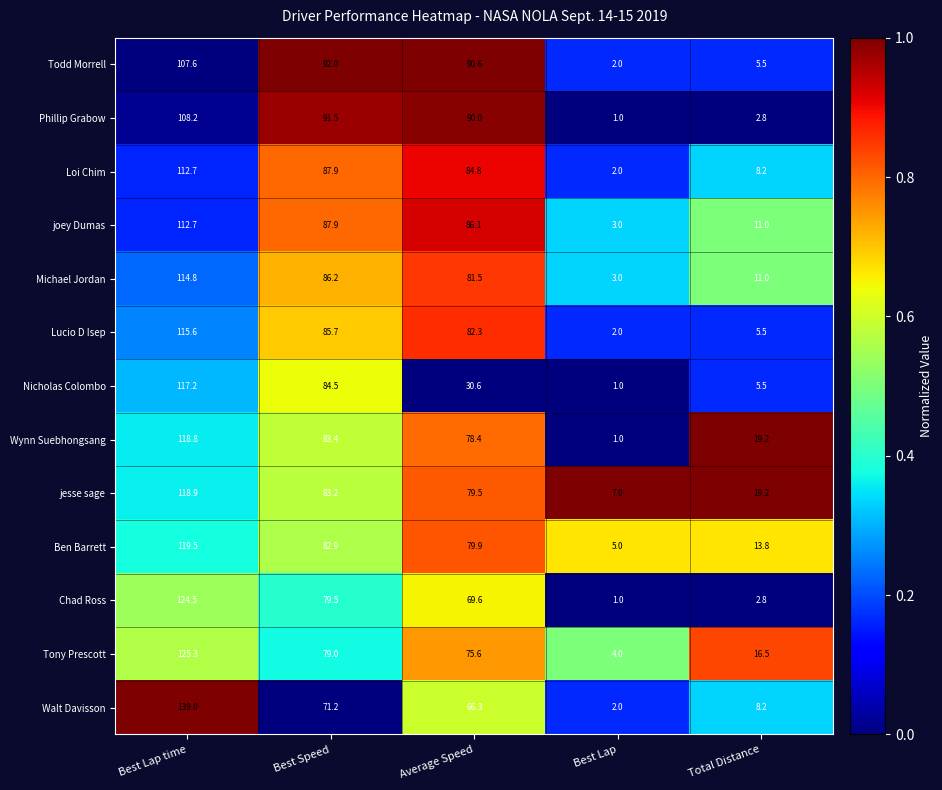

What is the sum of all Ben Barrett values?

301.1